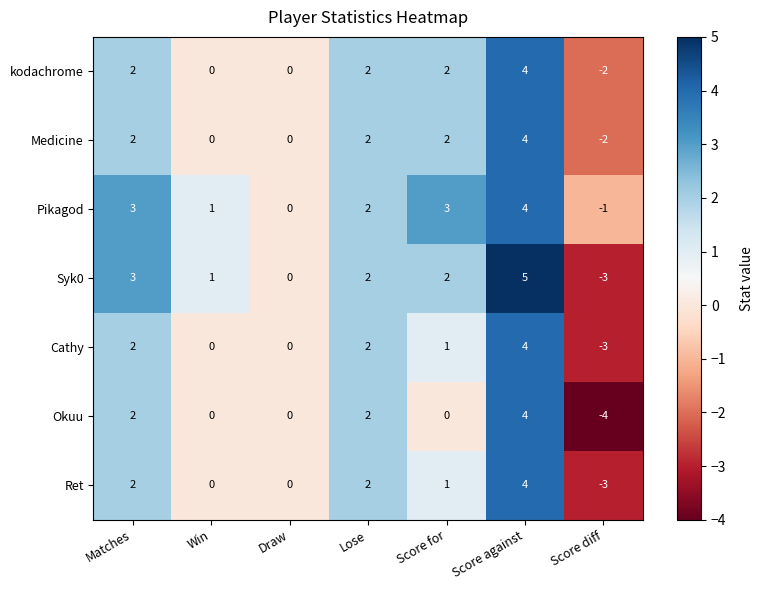

What is the total value across all series at Score diff?

-18